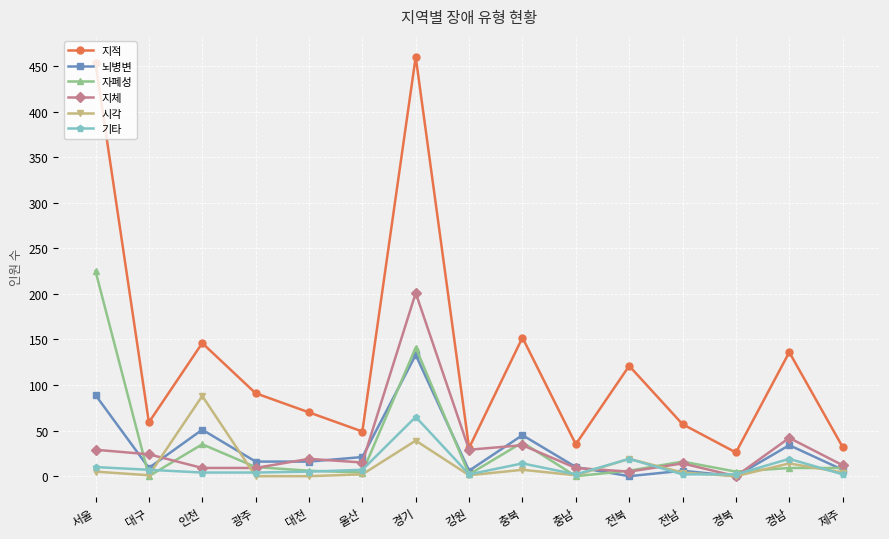

Which label corresponds to the largest value in the chart?

경기